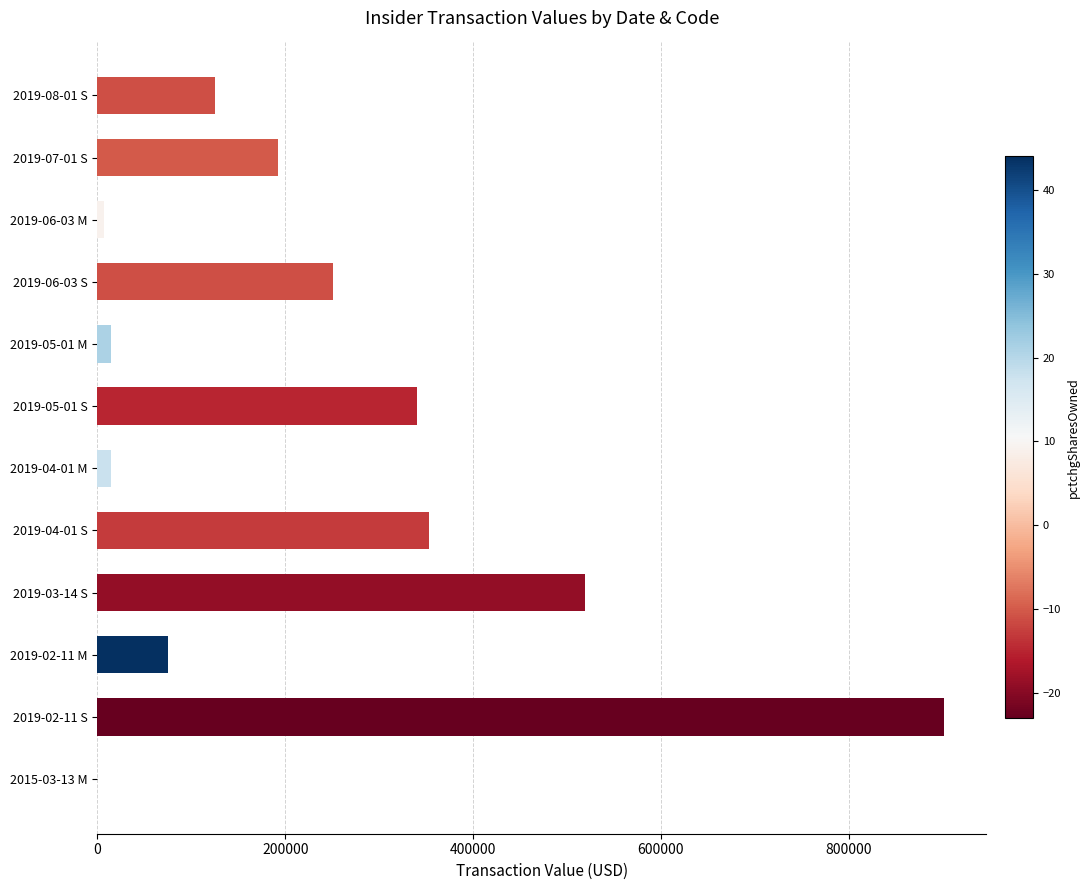

Is it true that the value at 2015-03-13 M is -393225?

False